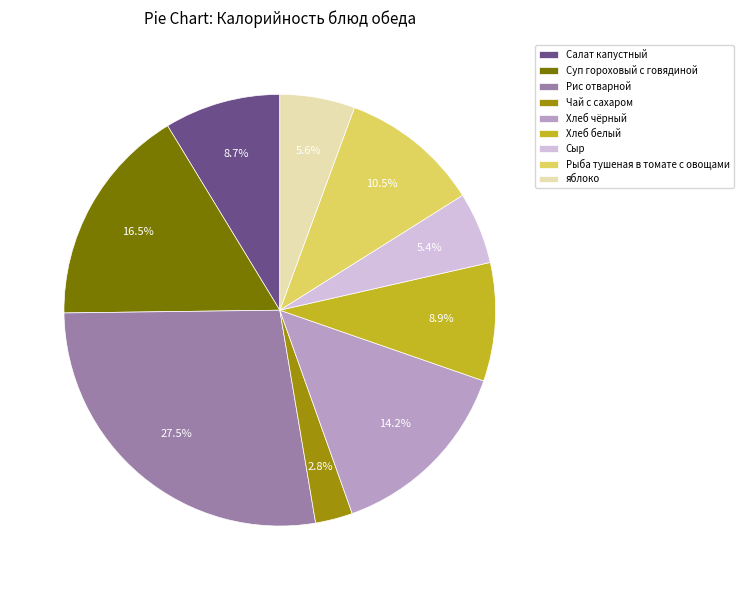

Count the number of slices in the pie.

9